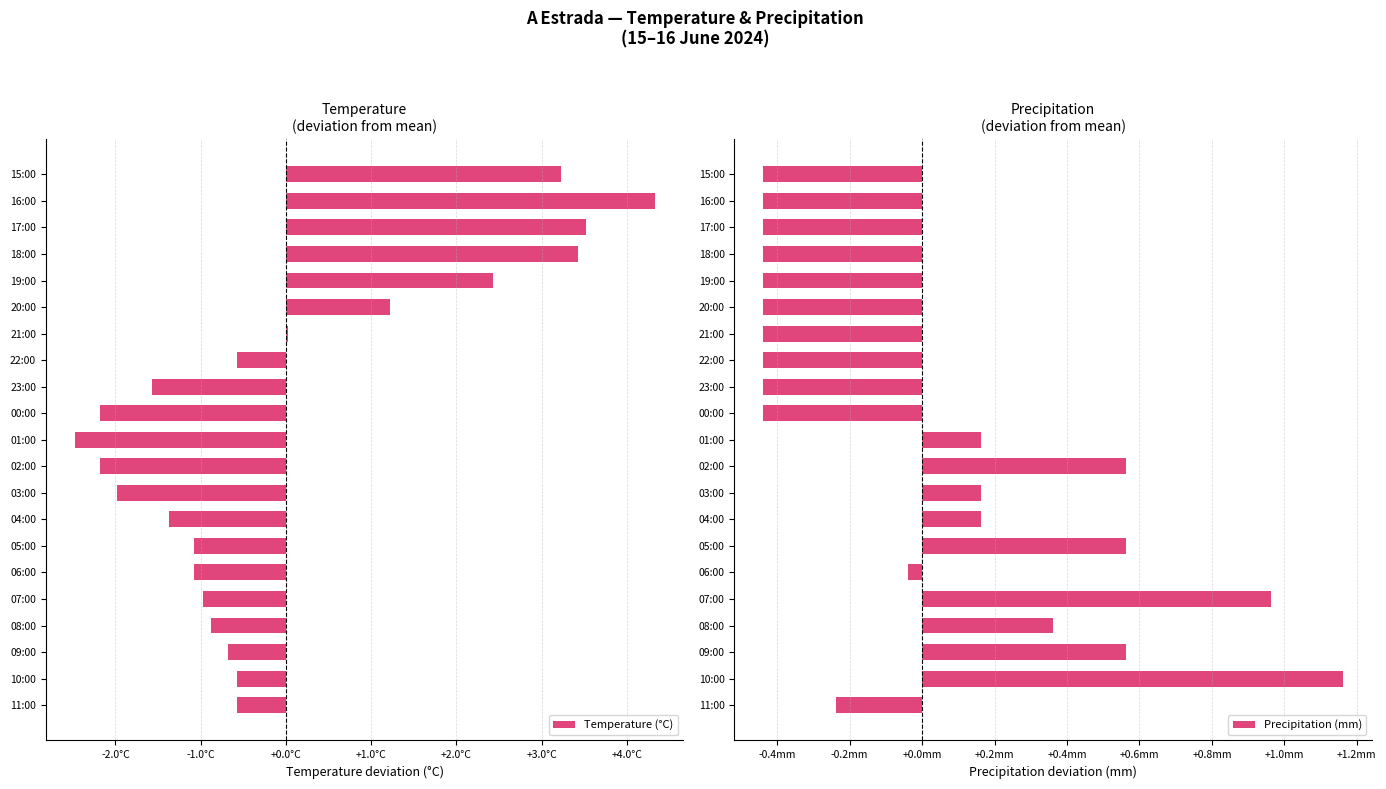

What is the label of the 12th bar from the right?

02:00